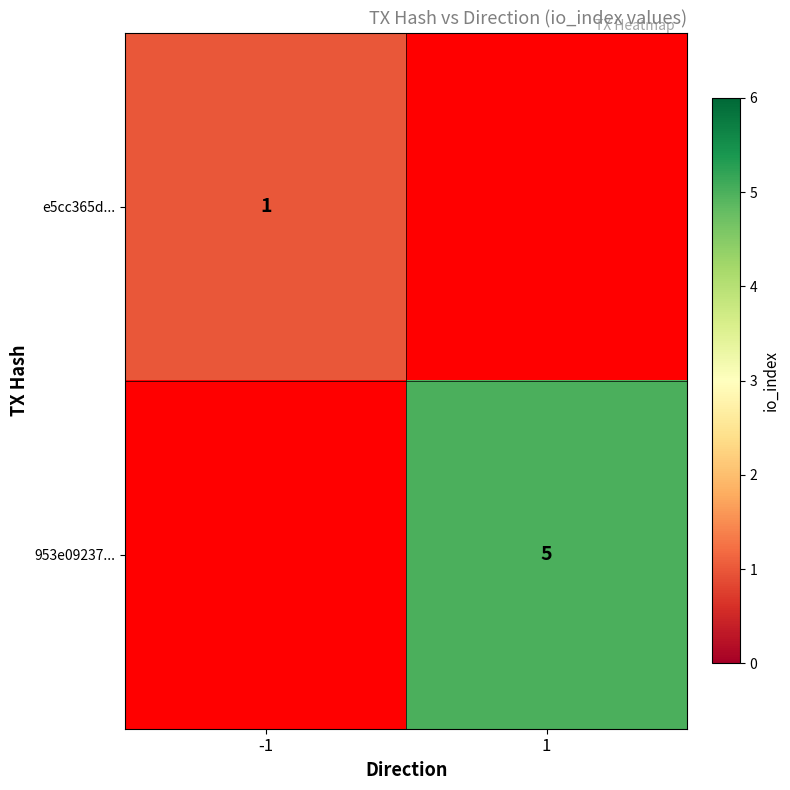

True or false: e5cc365d... has a value of 0 at -1.

False